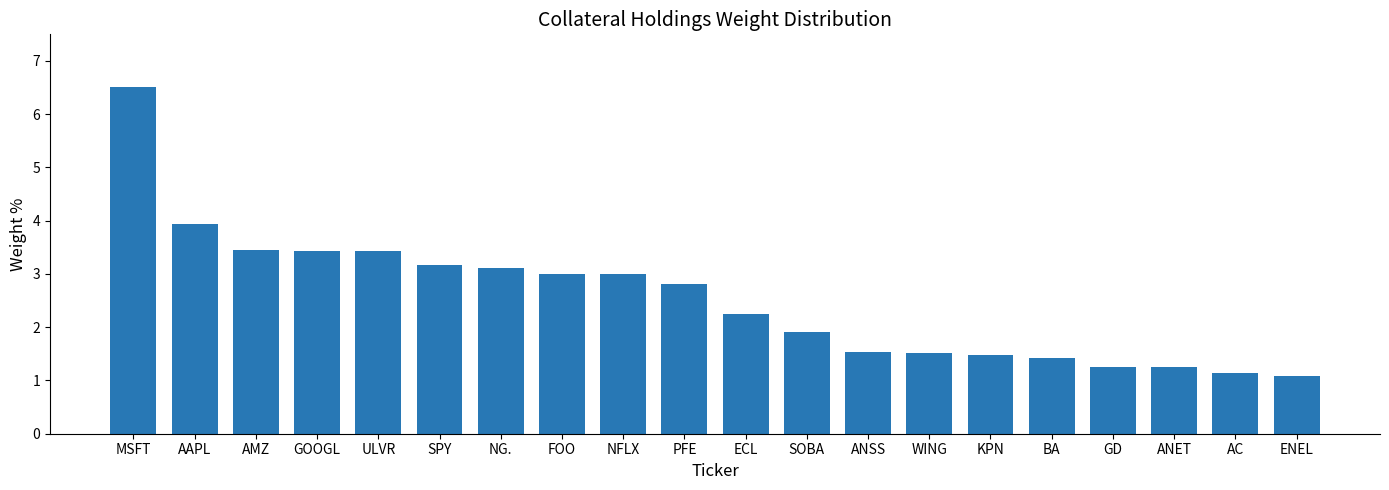

What is the minimum value shown in the chart?

1.1